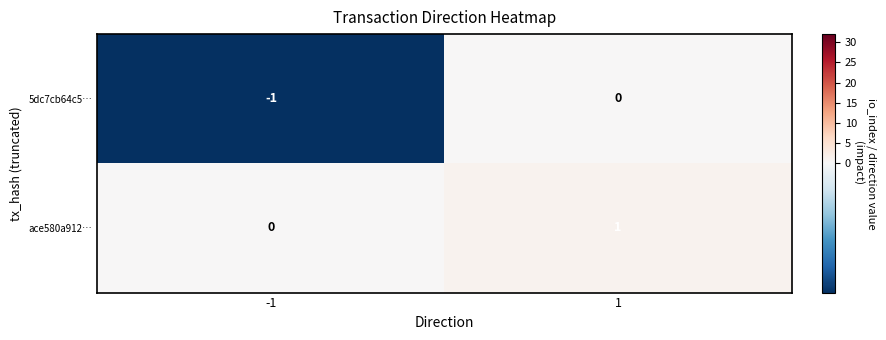

Which category has the highest value across all series?

1